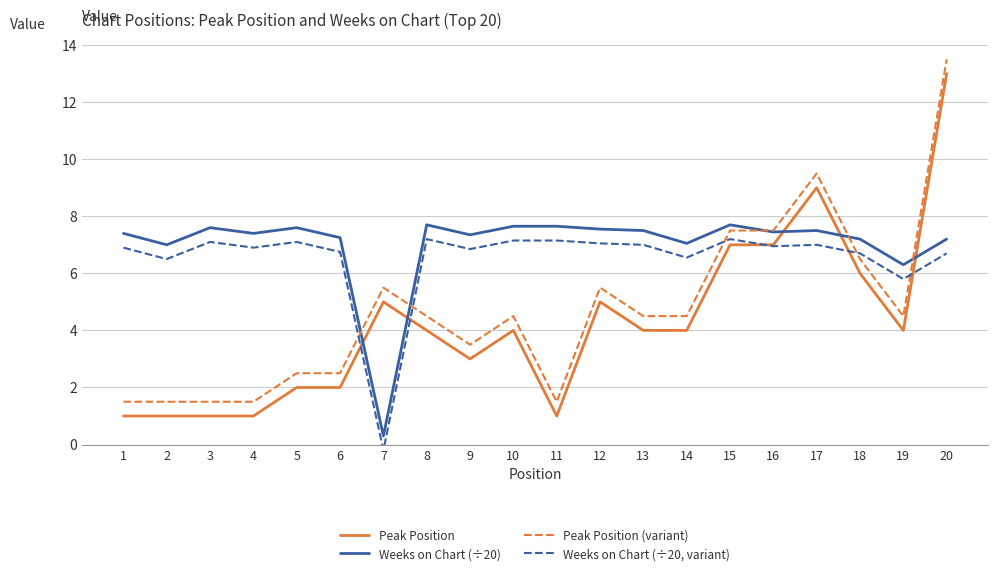

What are all the series names shown in the legend?

Peak Position, Weeks on Chart (÷20), Peak Position (variant), Weeks on Chart (÷20, variant)